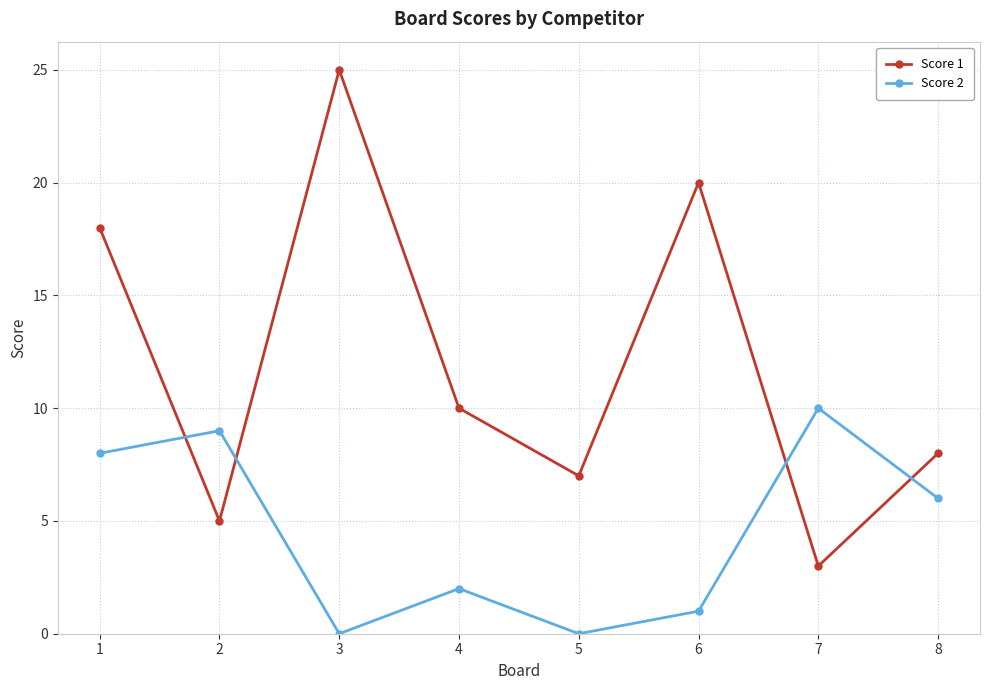

True or false: Score 2 and Score 1 intersect in this chart.

True